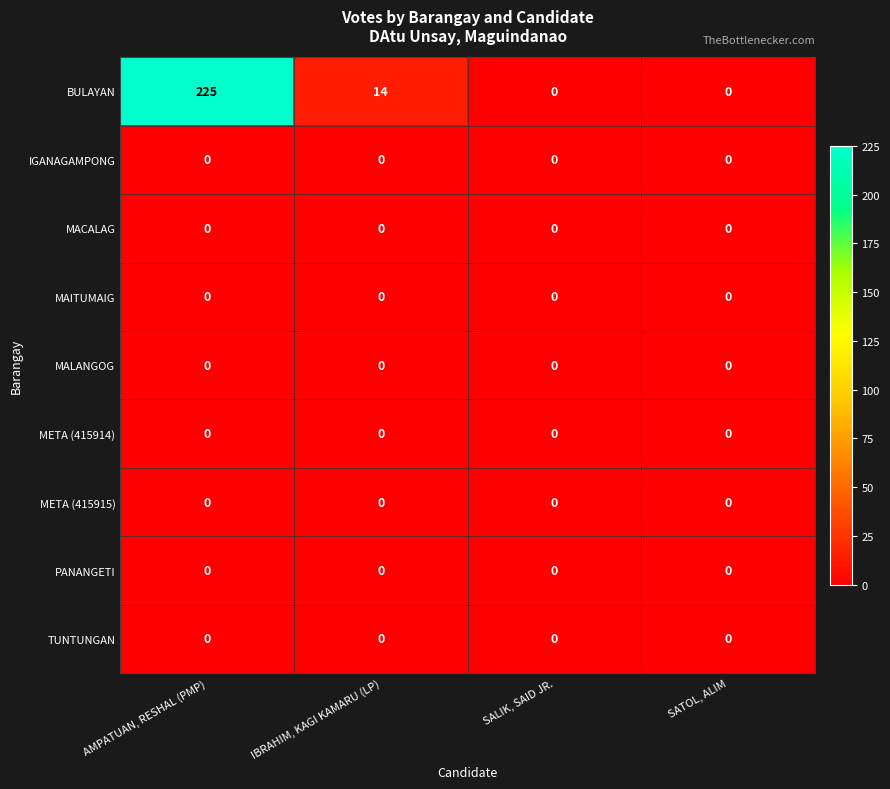

How many distinct data groups are displayed?

9